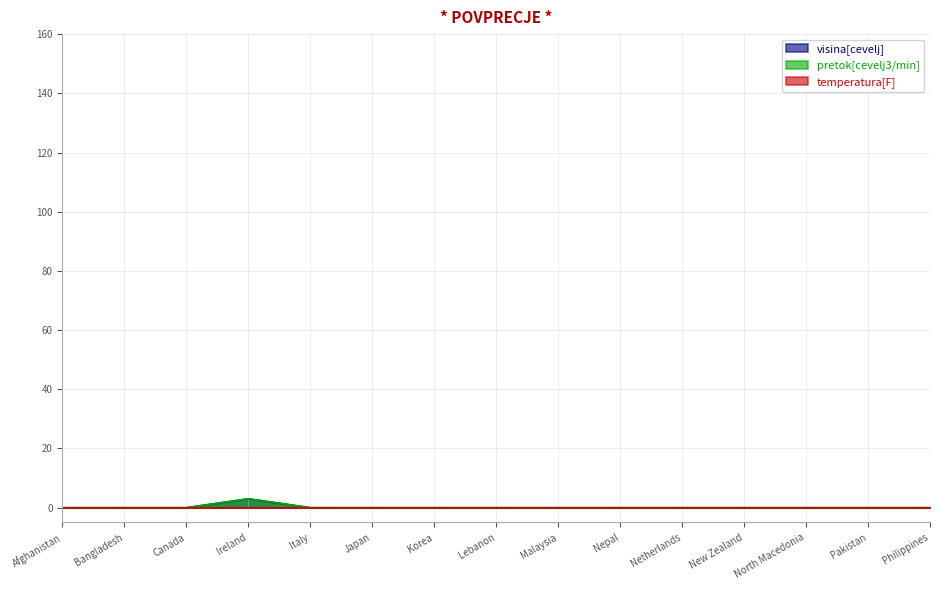

True or false: pretok[cevelj3/min] has more than 0 interior local peaks.

True